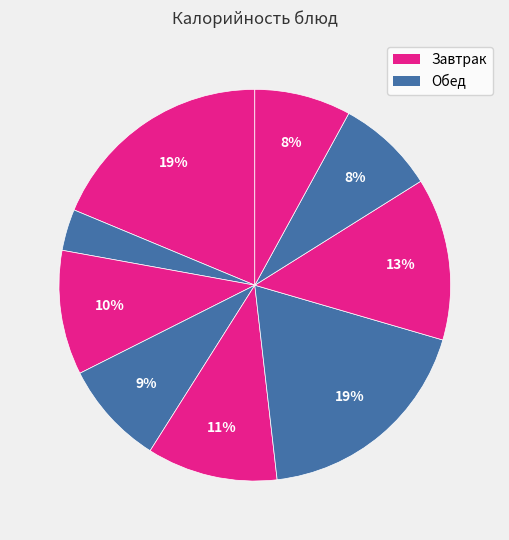

Count the number of slices in the pie.

9